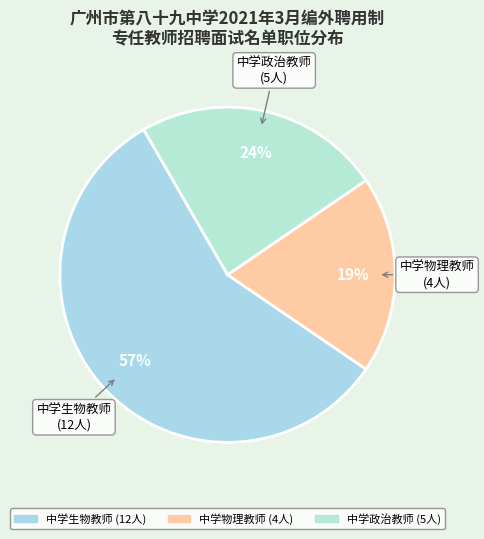

The 中学政治教师 slice represents 24% of the pie. True or false?

True